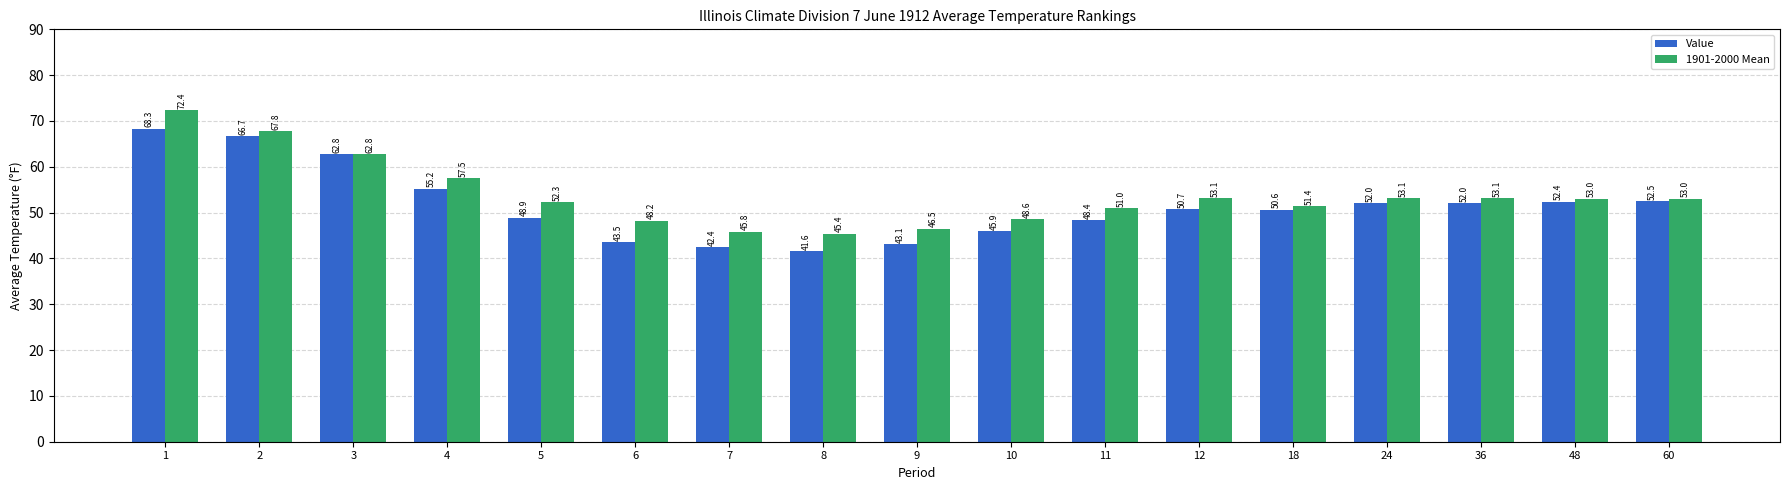

What is the value of the 1901-2000 Mean bar at the 14th from the left?

53.1